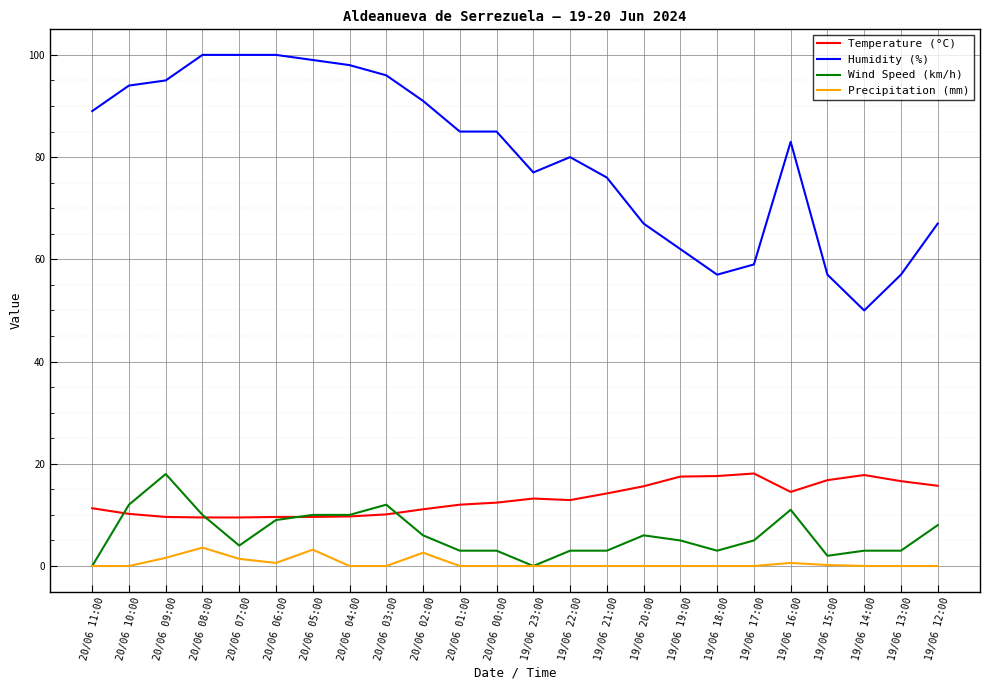

What is the lowest value of the Humidity (%) series?

50.0